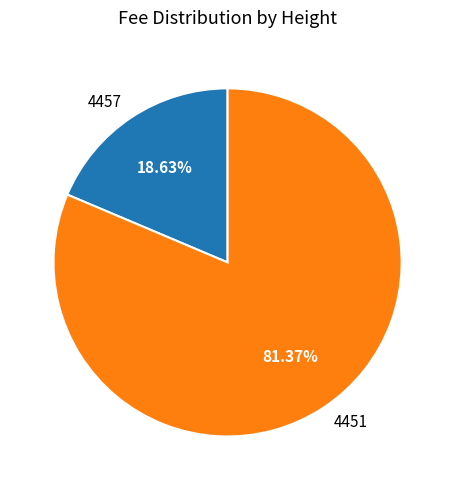

The 4457 slice represents 9% of the pie. True or false?

False